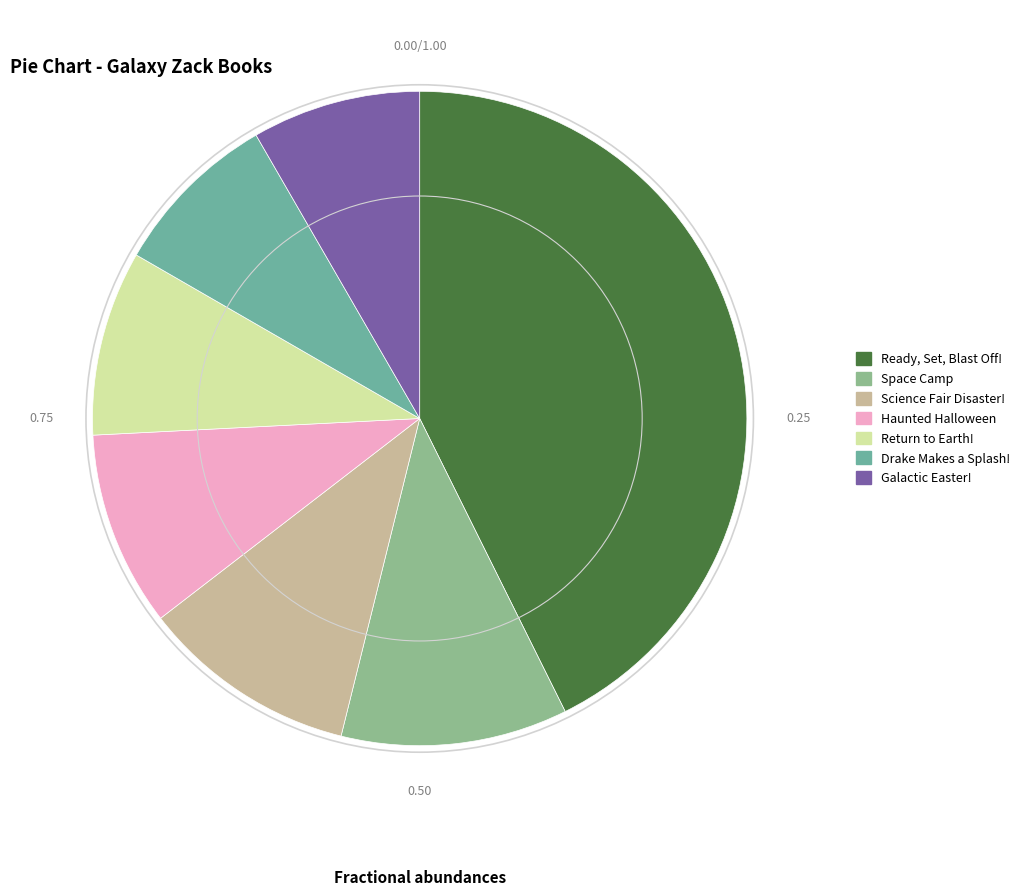

How many segments does this pie chart have?

7